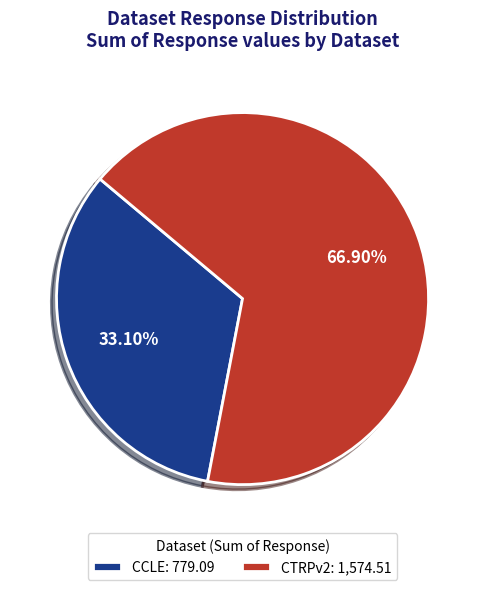

Between CCLE: 779.09 and CTRPv2: 1,574.51, which is larger?

CTRPv2: 1,574.51